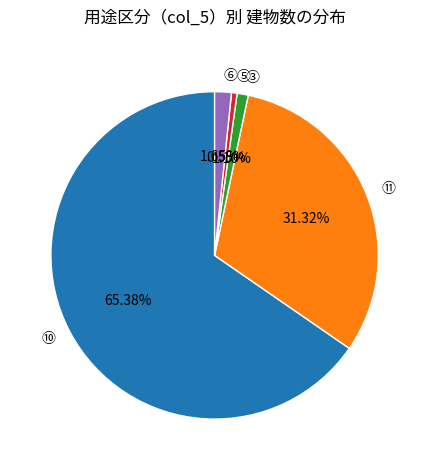

To the nearest percent, what is the difference between the largest and smallest slice percentages?

65%